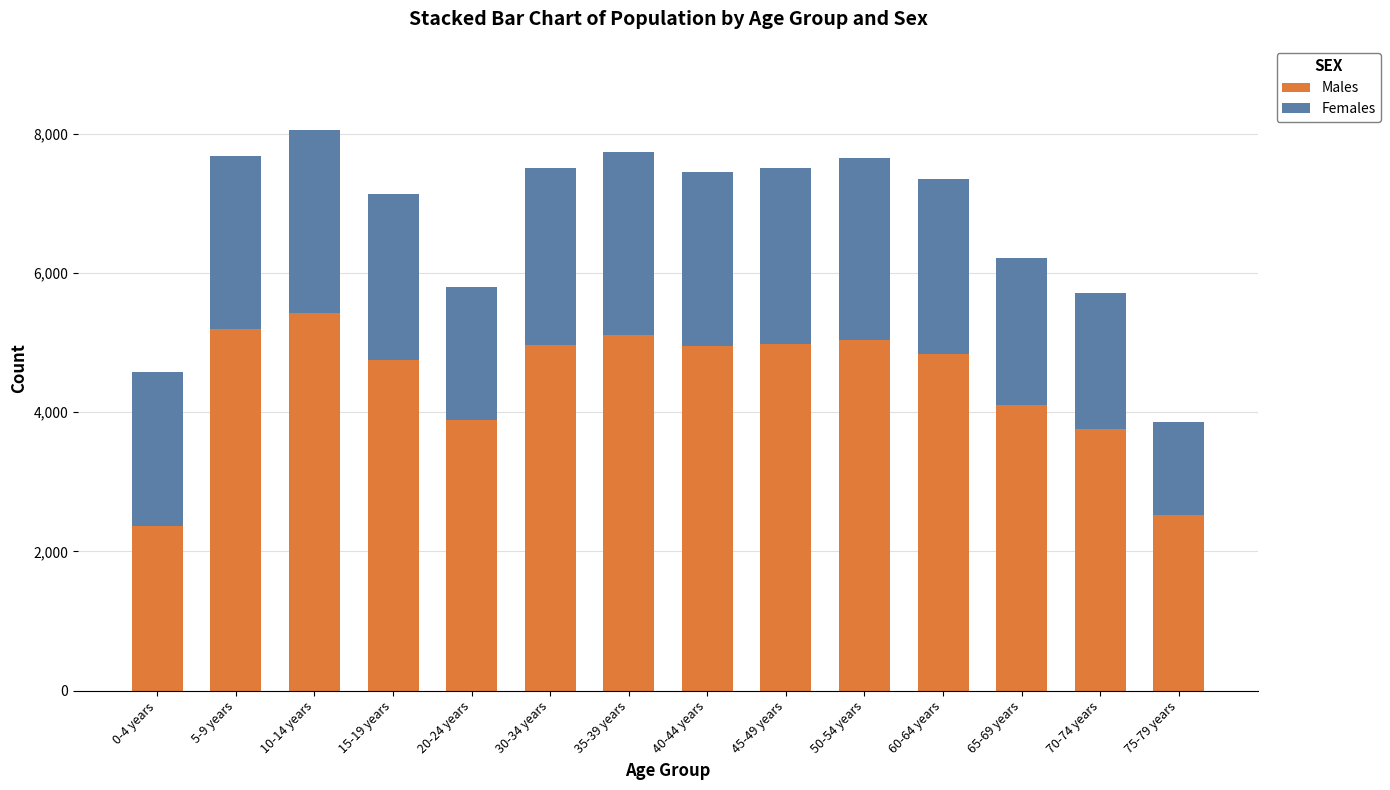

The value of Males at 60-64 years is 4839. True or false?

True